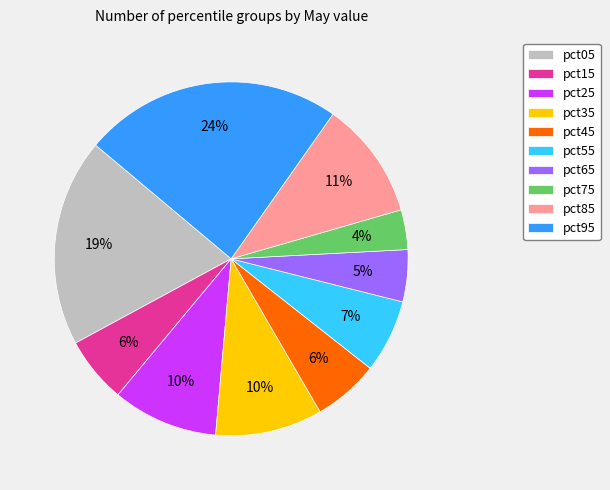

True or false: pct55 accounts for 7% of the total.

True